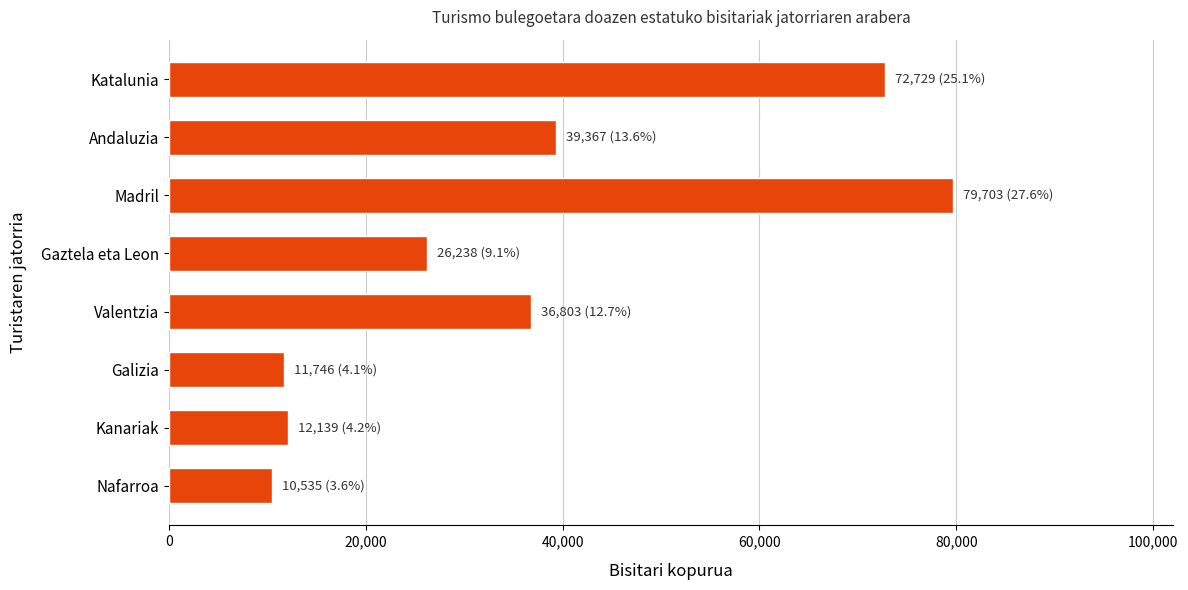

The value at Andaluzia is 51607. True or false?

False